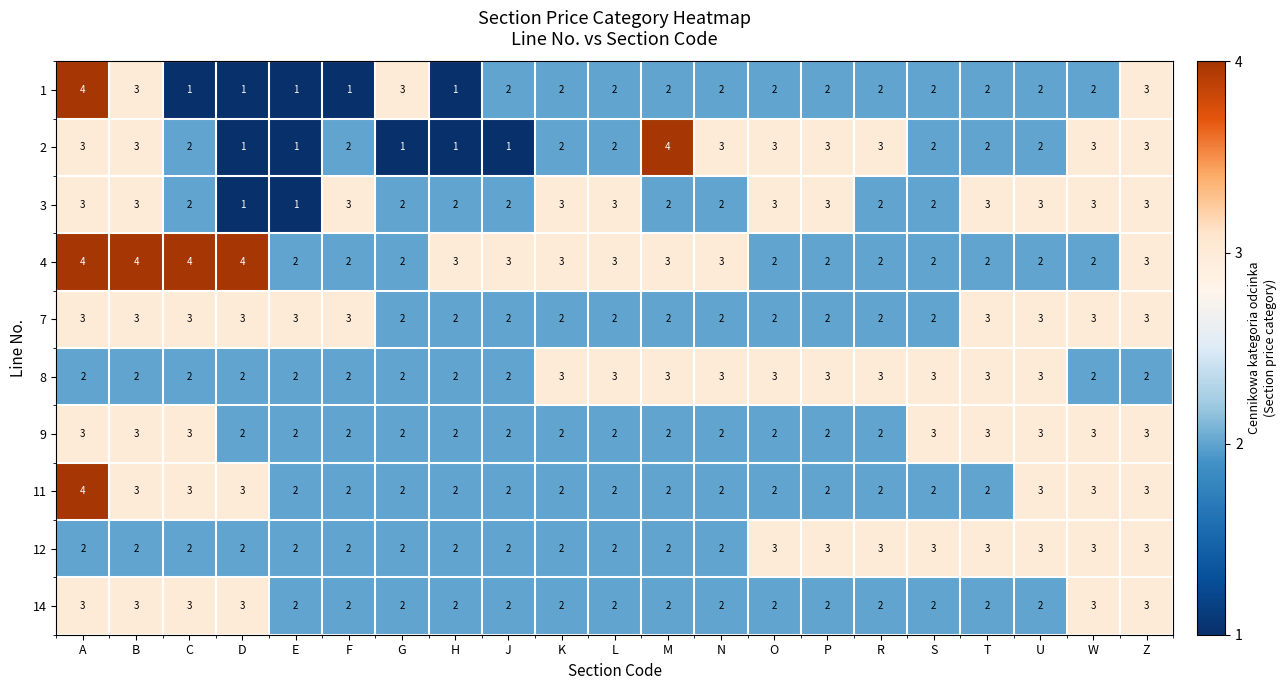

The value of 11 at H is 2. True or false?

True